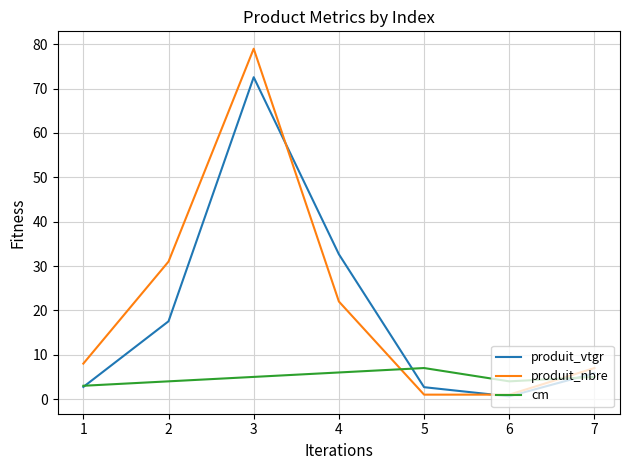

What is the total value across all series at 5?

10.7